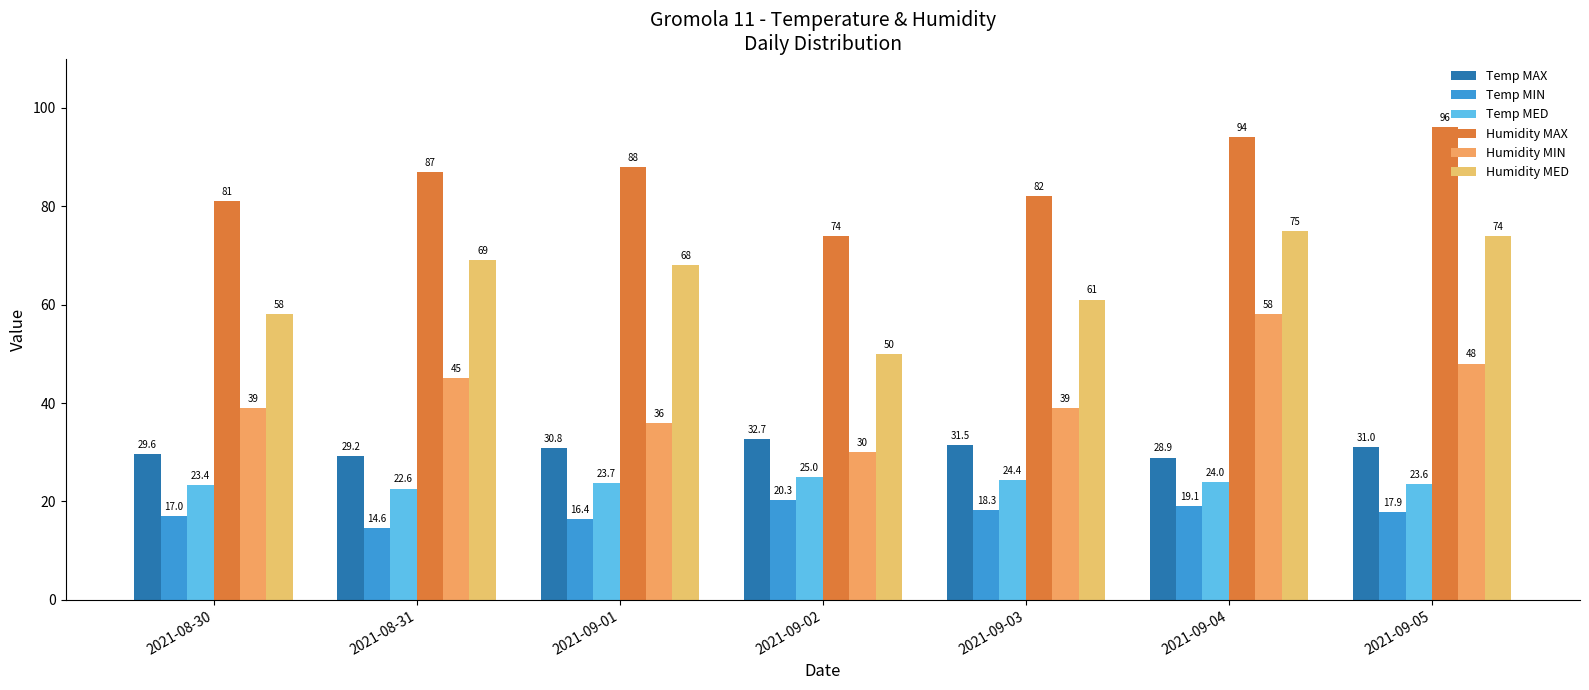

At which label does Temp MIN first exceed 17?

2021-09-02